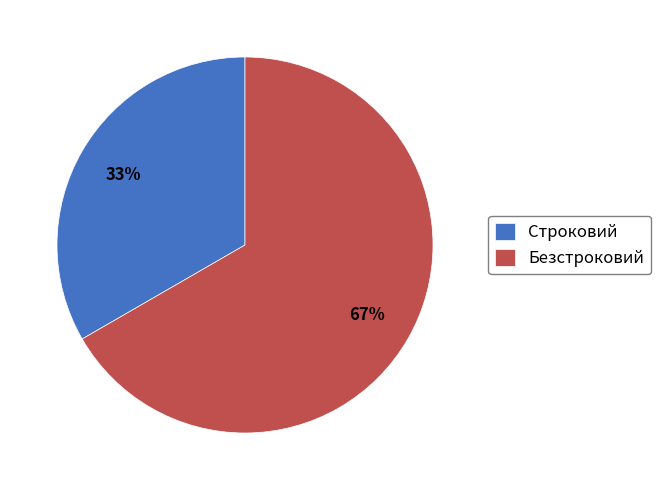

To the nearest percent, what percentage of the pie is Строковий?

33%